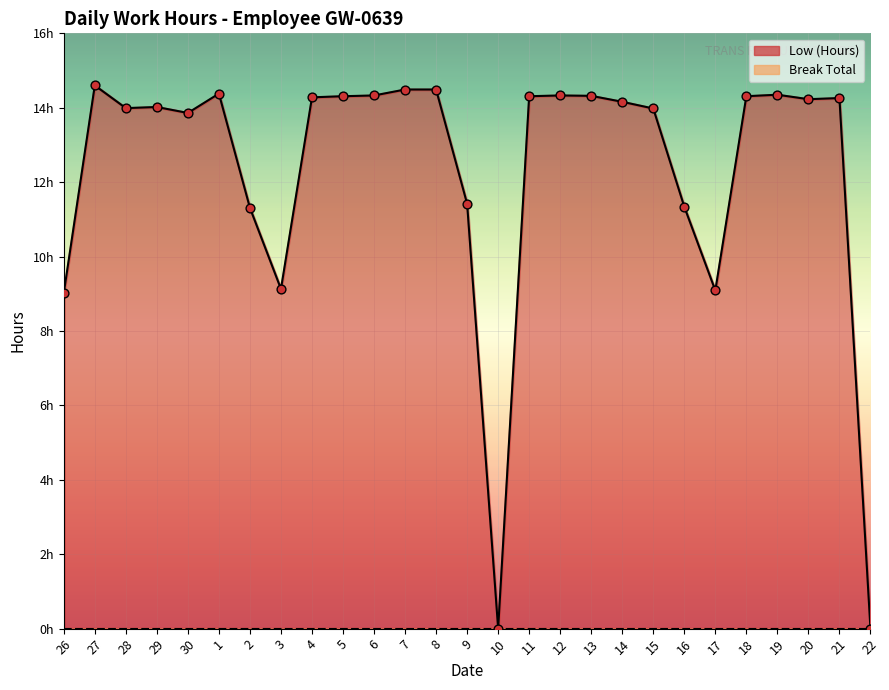

Which has a higher value, 5 or 18?

5